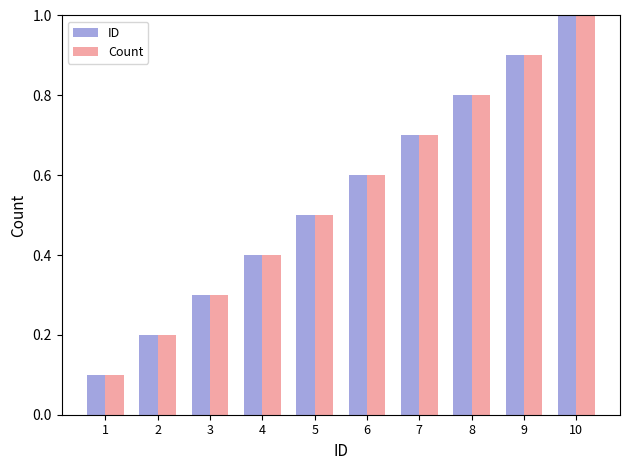

Rank the categories by ID value from highest to lowest.

10, 9, 8, 7, 6, 5, 4, 3, 2, 1